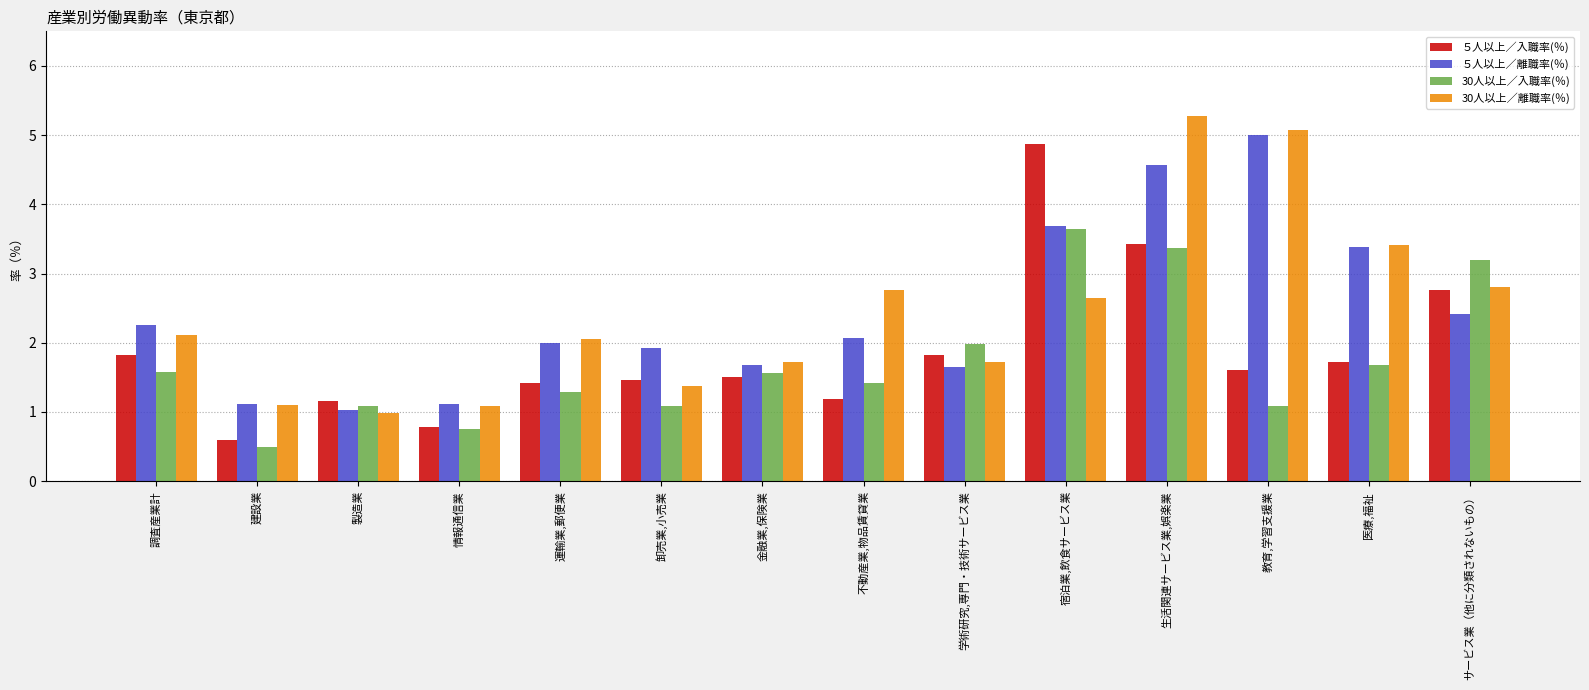

What is the spread (max minus min) of values at 建設業?

0.6